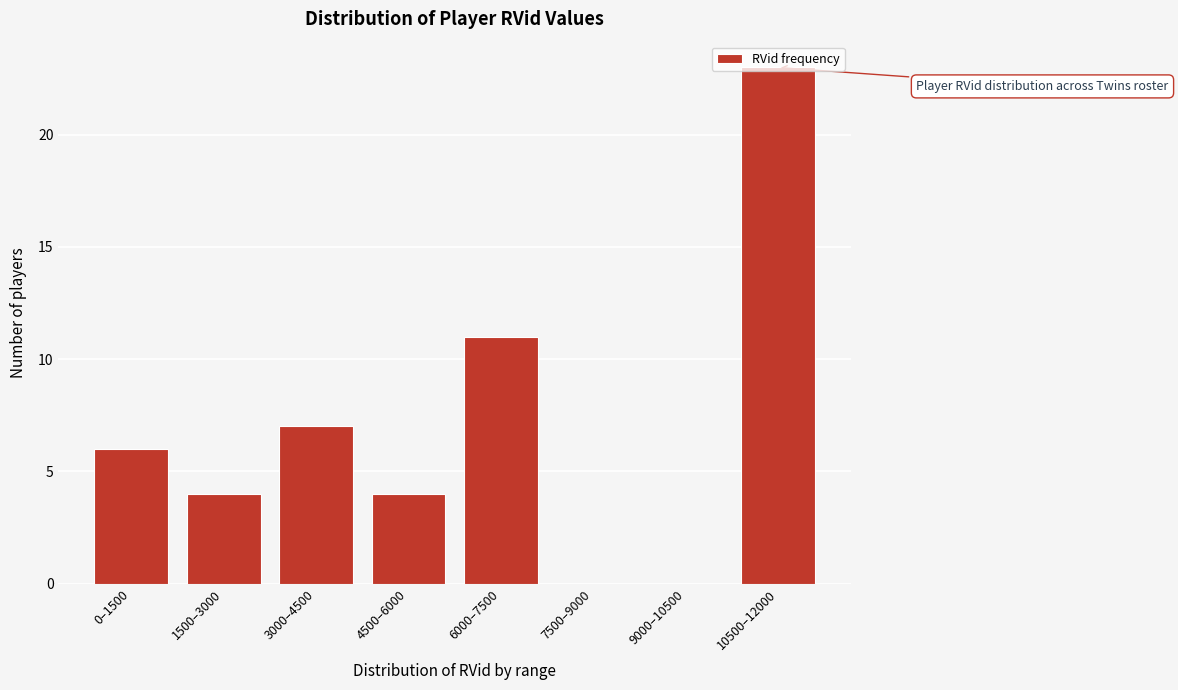

True or false: the data shows 6 at 4500–6000.

False